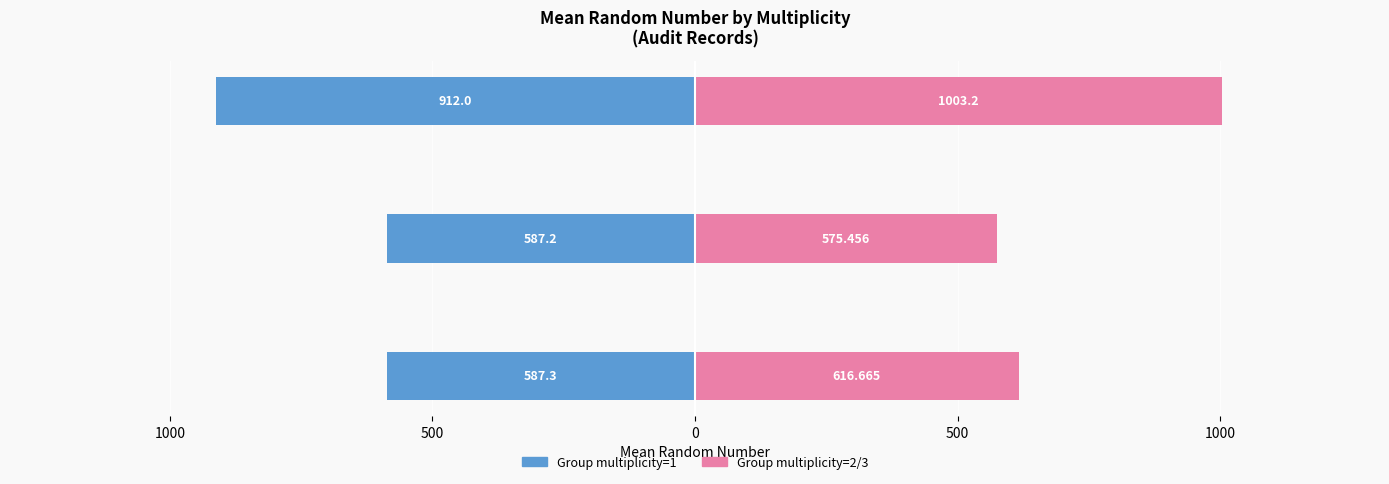

At how many categories does at least one series exceed -722?

3